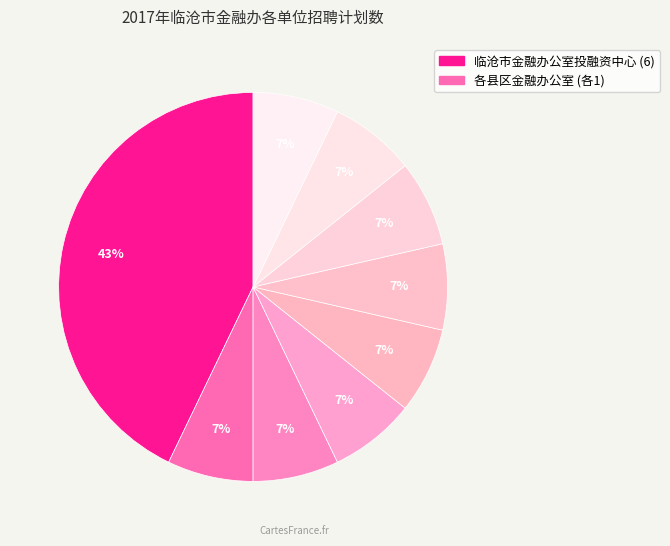

How many segments does this pie chart have?

9